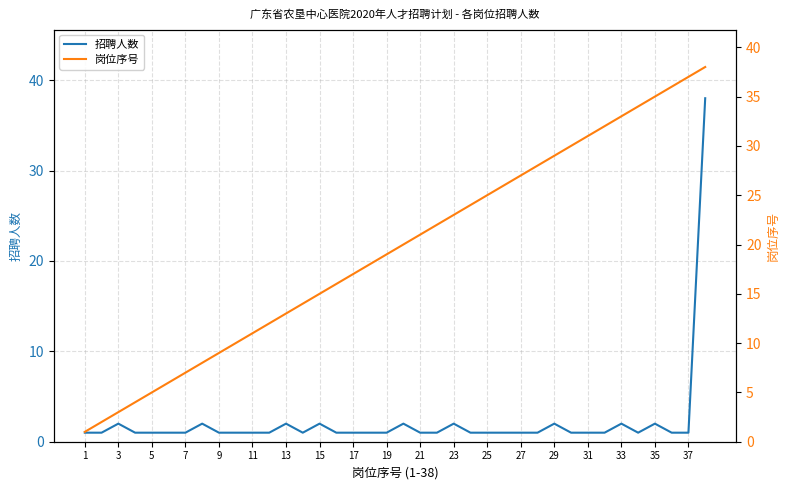

Does the chart have visible grid lines?

Yes